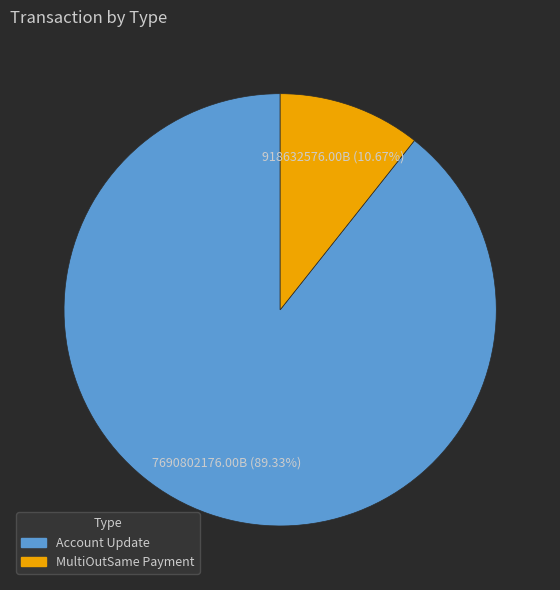

How many segments does this pie chart have?

2